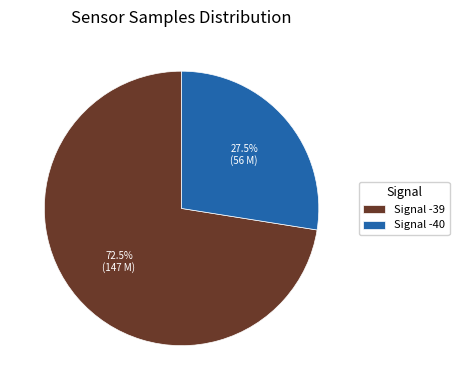

Is Signal -40 the majority of the pie?

No